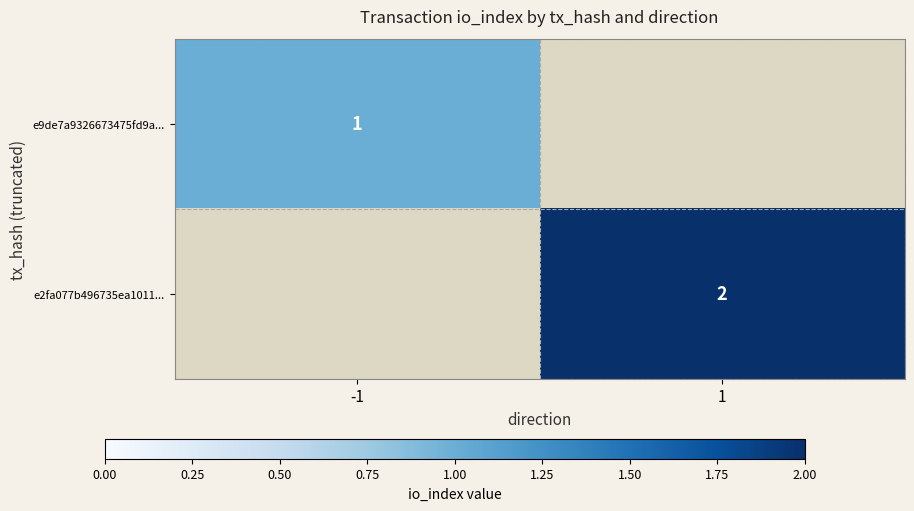

The e9de7a9326673475fd9a... series shows 0 at -1. True or false?

False